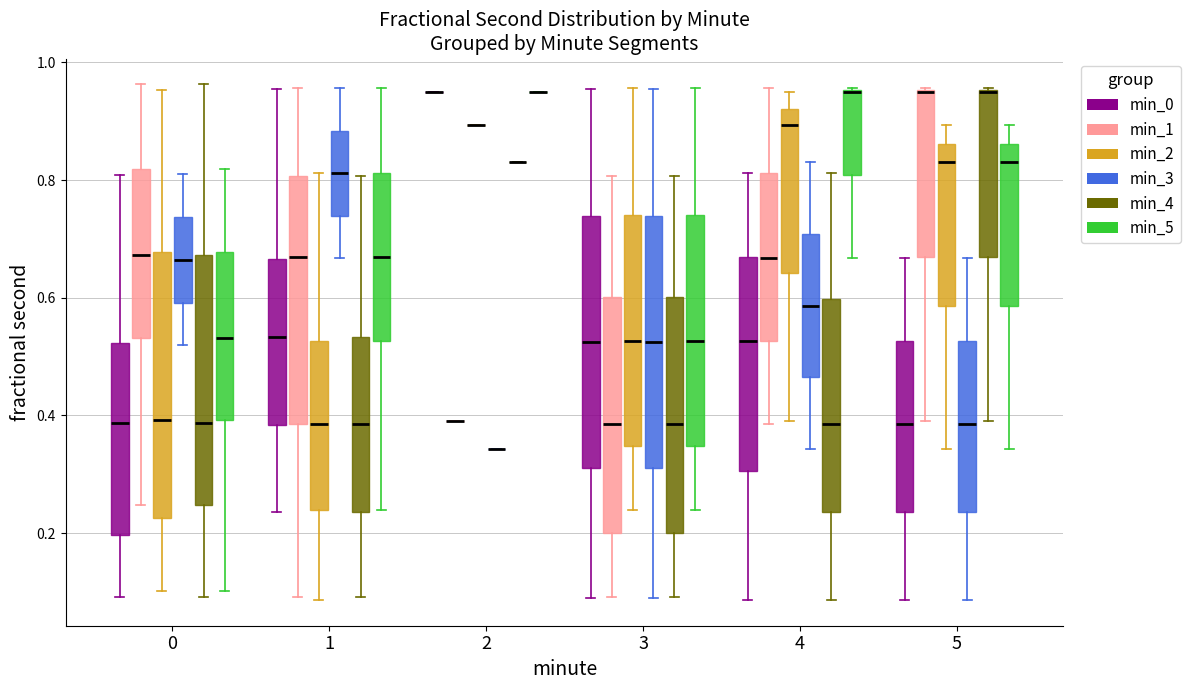

Reading left to right, read every box against the y-axis: the position of its median line, the range the box covers, and the ends of its whiskers. The values are not printed on the chart, so give them approximately, as read against the axis.

0 (min_0): median 0.38, box 0.20 to 0.52, whiskers 0.10 to 0.80
0 (min_1): median 0.68, box 0.54 to 0.82, whiskers 0.24 to 0.96
0 (min_2): median 0.40, box 0.22 to 0.68, whiskers 0.10 to 0.96
0 (min_3): median 0.66, box 0.60 to 0.74, whiskers 0.52 to 0.82
0 (min_4): median 0.38, box 0.24 to 0.68, whiskers 0.10 to 0.96
0 (min_5): median 0.54, box 0.40 to 0.68, whiskers 0.10 to 0.82
1 (min_0): median 0.54, box 0.38 to 0.66, whiskers 0.24 to 0.96
1 (min_1): median 0.66, box 0.38 to 0.80, whiskers 0.10 to 0.96
1 (min_2): median 0.38, box 0.24 to 0.52, whiskers 0.08 to 0.82
1 (min_3): median 0.82, box 0.74 to 0.88, whiskers 0.66 to 0.96
1 (min_4): median 0.38, box 0.24 to 0.54, whiskers 0.10 to 0.80
1 (min_5): median 0.66, box 0.52 to 0.82, whiskers 0.24 to 0.96
2 (min_0): box collapsed to a line at 0.94, whiskers 0.94 to 0.94
2 (min_1): box collapsed to a line at 0.40, whiskers 0.40 to 0.40
2 (min_2): box collapsed to a line at 0.90, whiskers 0.90 to 0.90
2 (min_3): box collapsed to a line at 0.34, whiskers 0.34 to 0.34
2 (min_4): box collapsed to a line at 0.84, whiskers 0.84 to 0.84
2 (min_5): box collapsed to a line at 0.94, whiskers 0.94 to 0.94
3 (min_0): median 0.52, box 0.32 to 0.74, whiskers 0.10 to 0.96
3 (min_1): median 0.38, box 0.20 to 0.60, whiskers 0.10 to 0.80
3 (min_2): median 0.52, box 0.34 to 0.74, whiskers 0.24 to 0.96
3 (min_3): median 0.52, box 0.32 to 0.74, whiskers 0.10 to 0.96
3 (min_4): median 0.38, box 0.20 to 0.60, whiskers 0.10 to 0.80
3 (min_5): median 0.52, box 0.34 to 0.74, whiskers 0.24 to 0.96
4 (min_0): median 0.52, box 0.30 to 0.66, whiskers 0.08 to 0.82
4 (min_1): median 0.66, box 0.52 to 0.82, whiskers 0.38 to 0.96
4 (min_2): median 0.90, box 0.64 to 0.92, whiskers 0.40 to 0.94
4 (min_3): median 0.58, box 0.46 to 0.70, whiskers 0.34 to 0.84
4 (min_4): median 0.38, box 0.24 to 0.60, whiskers 0.08 to 0.82
4 (min_5): median 0.94 (drawn on the box's upper edge), box 0.80 to 0.96, whiskers 0.66 to 0.96
5 (min_0): median 0.38, box 0.24 to 0.52, whiskers 0.08 to 0.66
5 (min_1): median 0.94 (drawn on the box's upper edge), box 0.66 to 0.96, whiskers 0.40 to 0.96
5 (min_2): median 0.84, box 0.58 to 0.86, whiskers 0.34 to 0.90
5 (min_3): median 0.38, box 0.24 to 0.52, whiskers 0.08 to 0.66
5 (min_4): median 0.94 (drawn on the box's upper edge), box 0.66 to 0.96, whiskers 0.40 to 0.96
5 (min_5): median 0.84, box 0.58 to 0.86, whiskers 0.34 to 0.90